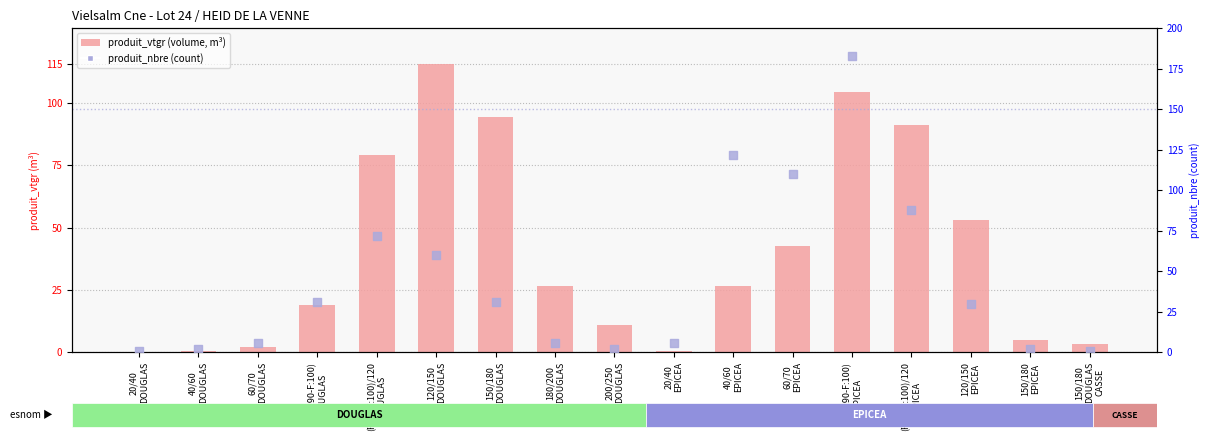

At how many categories does at least one series exceed 88?

6